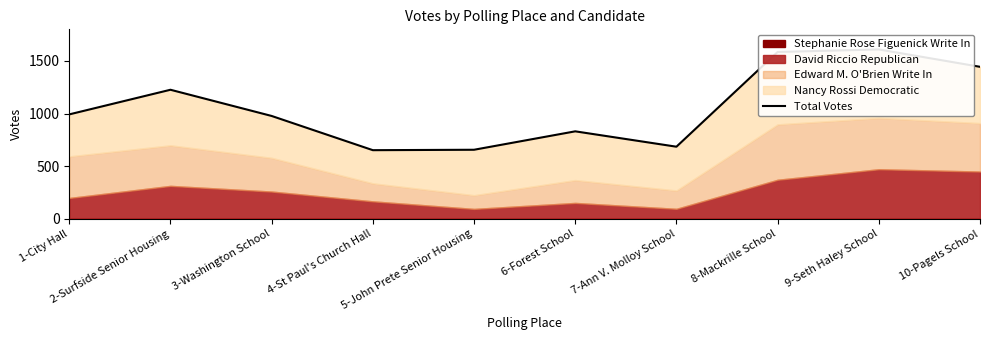

Rank the categories by value from highest to lowest.

9-Seth Haley School, 8-Mackrille School, 10-Pagels School, 2-Surfside Senior Housing, 1-City Hall, 3-Washington School, 6-Forest School, 7-Ann V. Molloy School, 5-John Prete Senior Housing, 4-St Paul's Church Hall